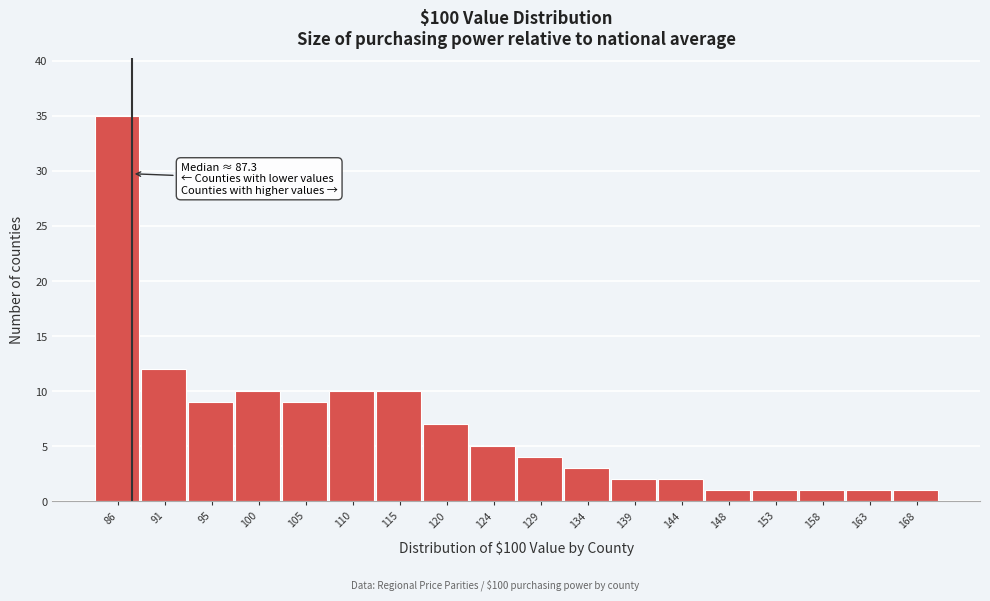

Which range on the x-axis has the tallest bar?

83.5 to 88.5